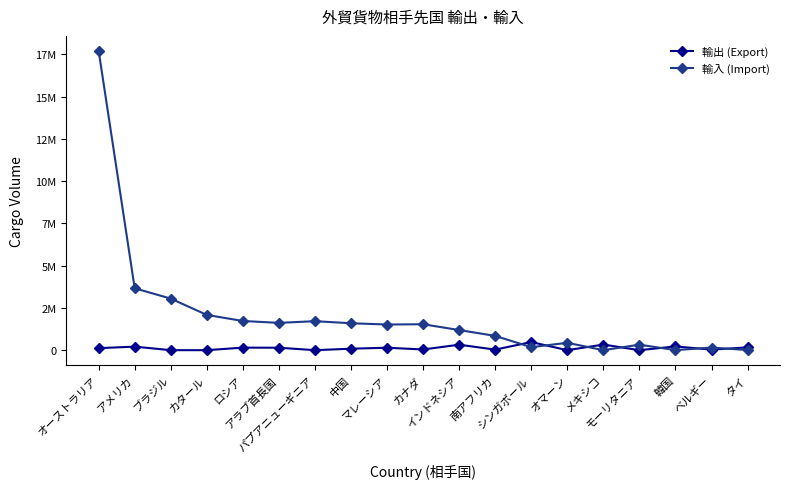

What is the label of the 13th point from the left?

シンガポール